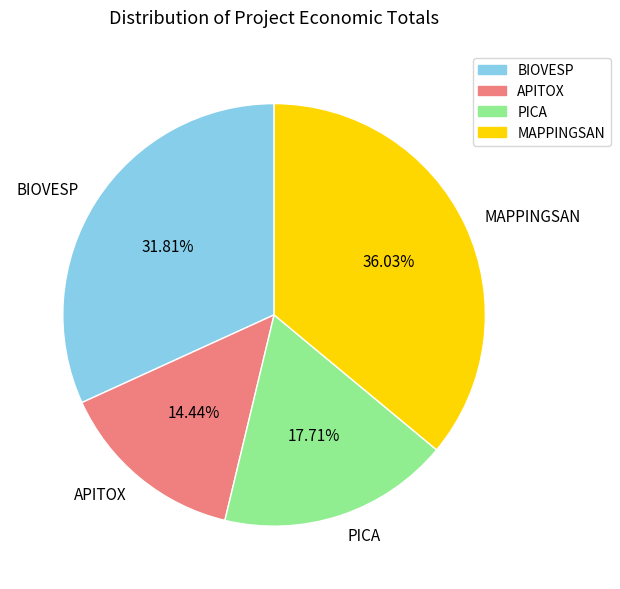

What percentage is the BIOVESP slice, to the nearest percent?

32%